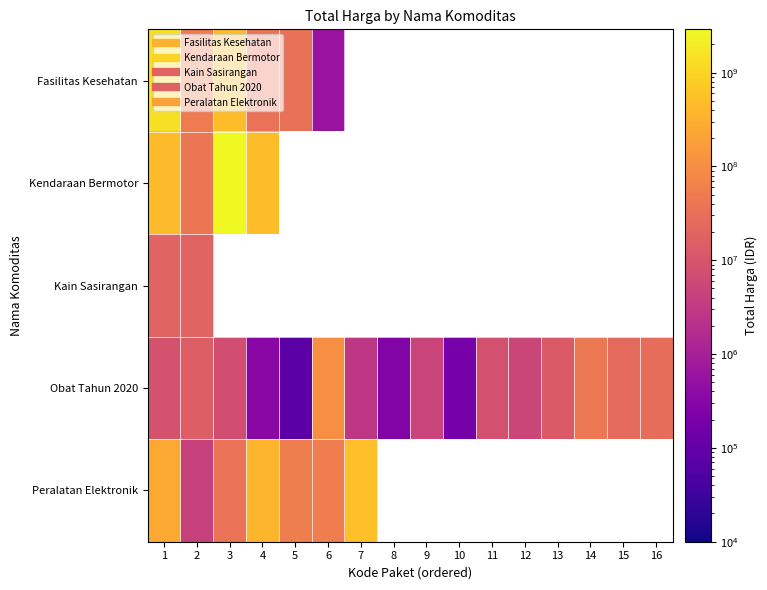

Which category has the lowest value in the Obat Tahun 2020 series?

5